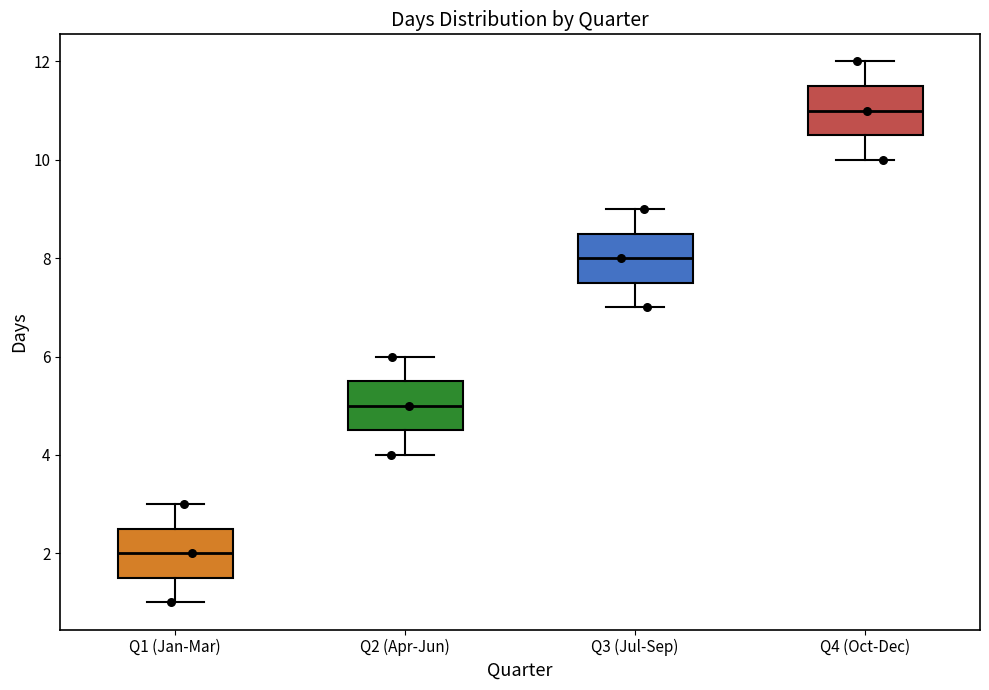

Which box has the lowest median line?

Q1 (Jan-Mar)